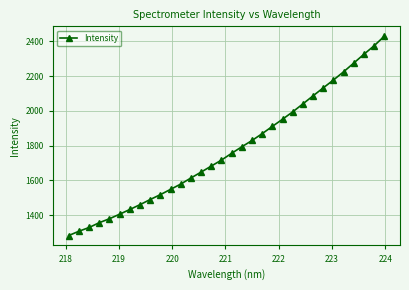

True or false: the data has more than 2 interior local peaks.

False